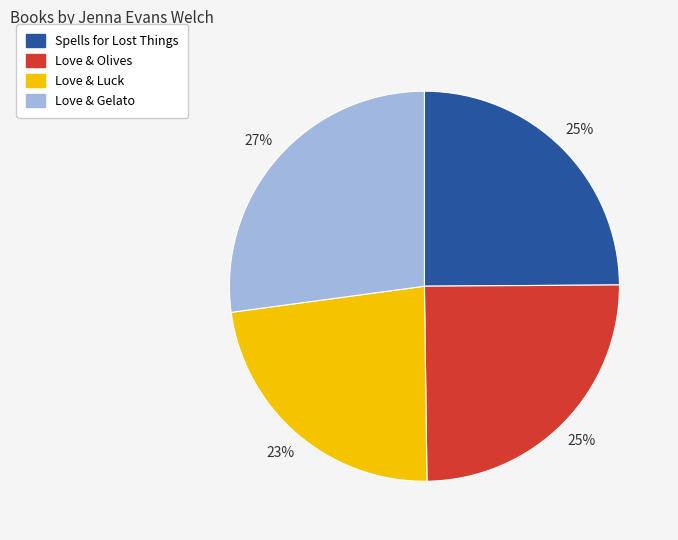

Which category has the smallest portion of the pie?

Love & Luck